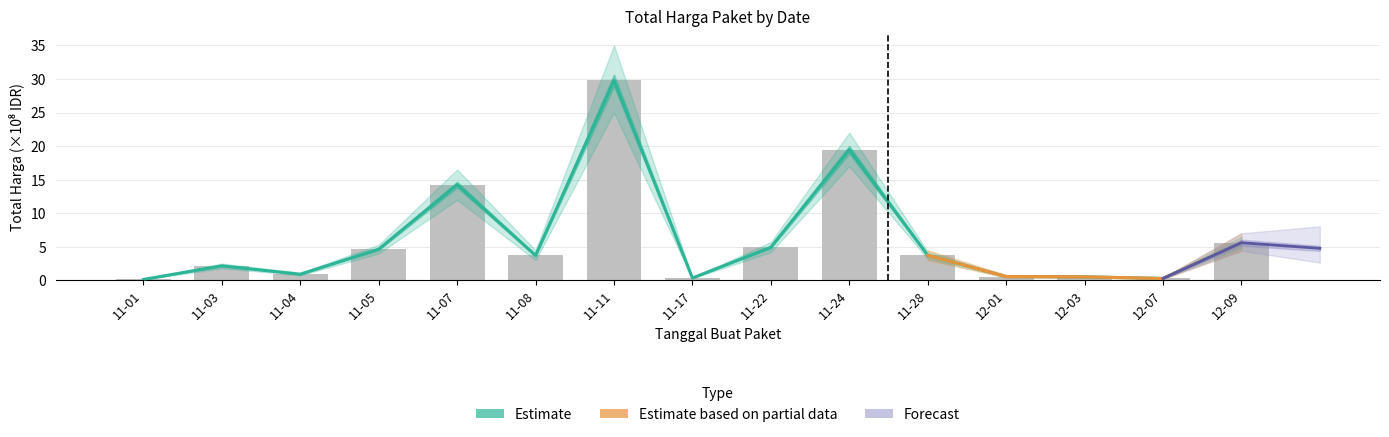

What is the label of the 2nd bar from the right?

12-07